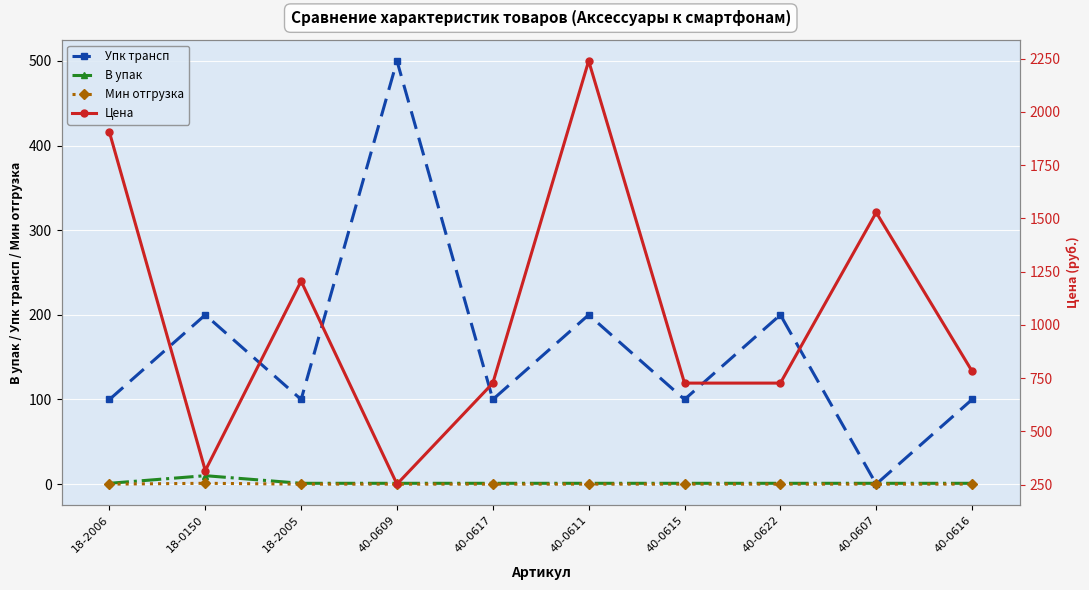

Rank the series at 40-0607 from lowest to highest value.

Упк трансп, Мин отгрузка, В упак, Цена